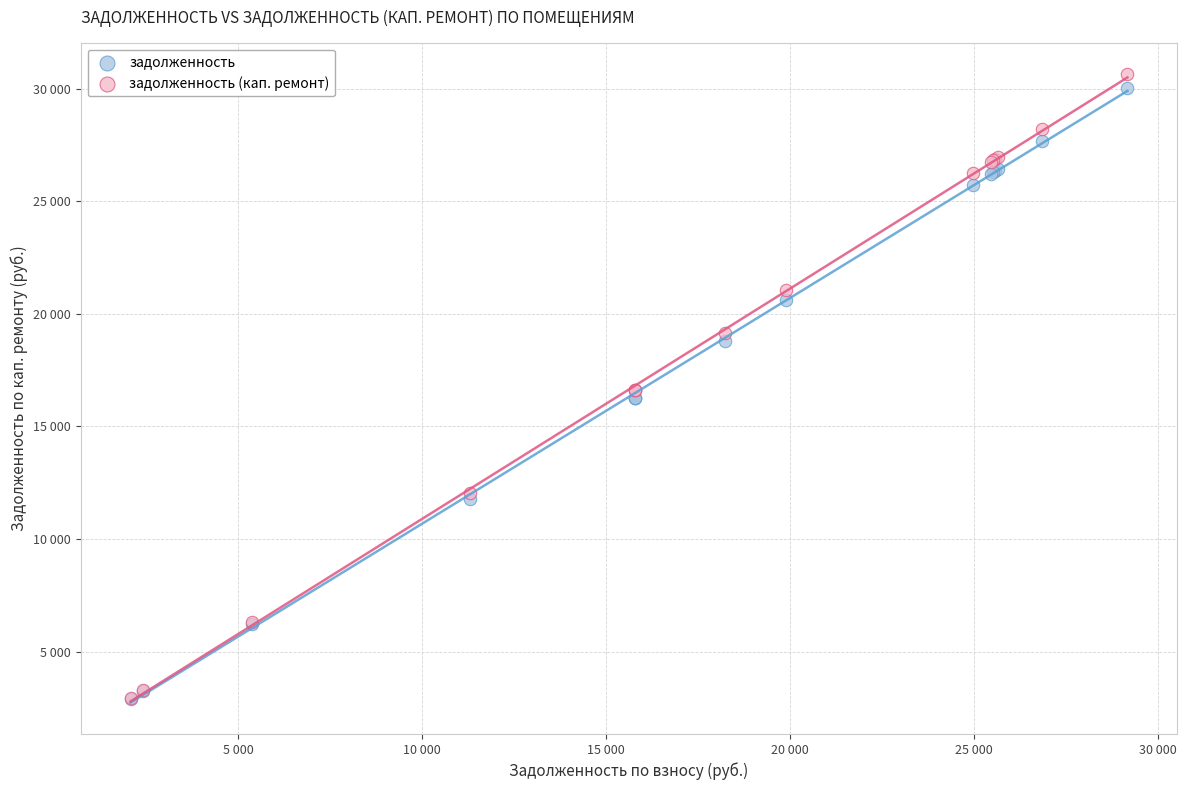

Which series contains the highest Y value?

задолженность (кап. ремонт)